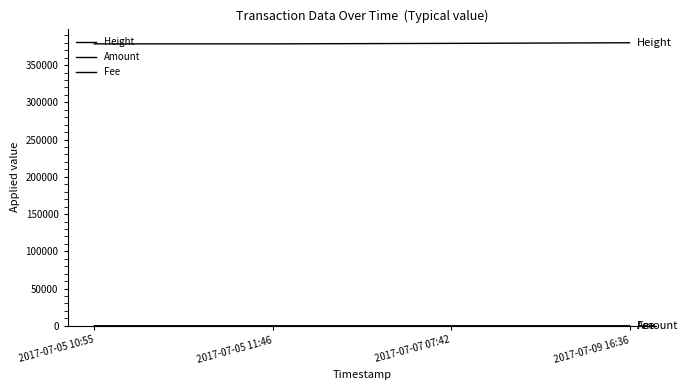

Which series has the largest total across all categories?

Height